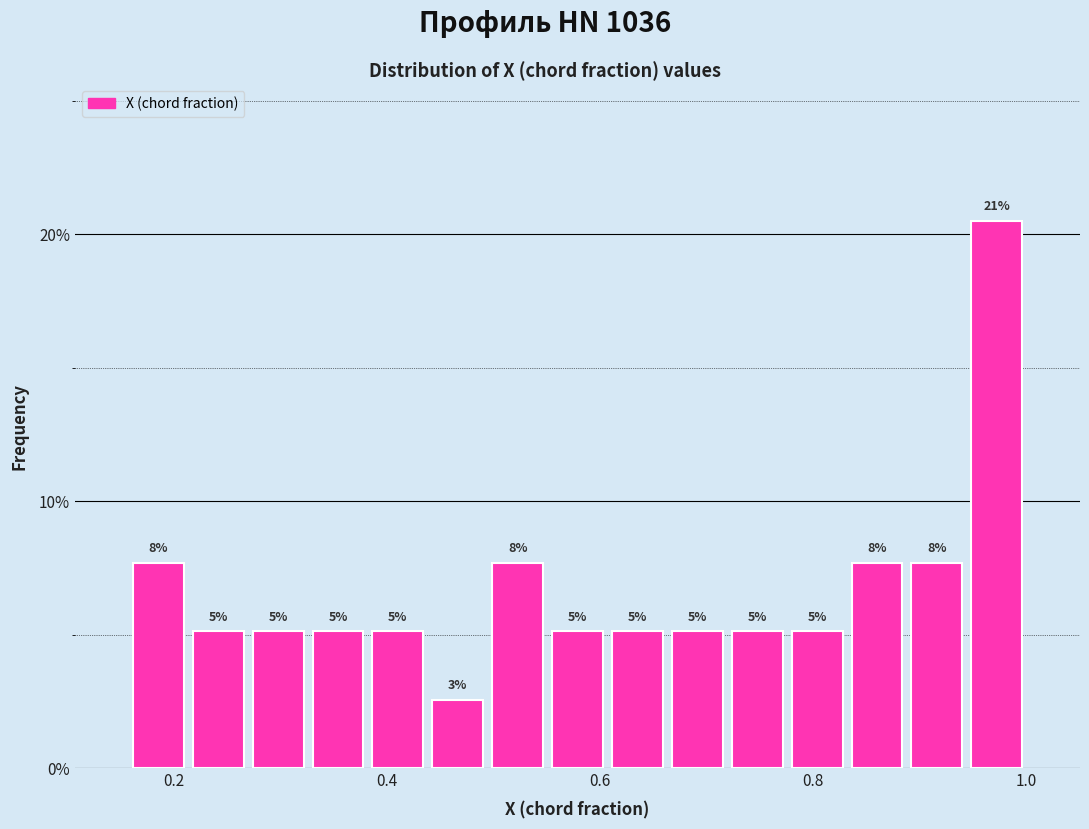

Around what value on the x-axis is the tallest bar? Give the approximate position of its centre, as read against the axis.

0.98